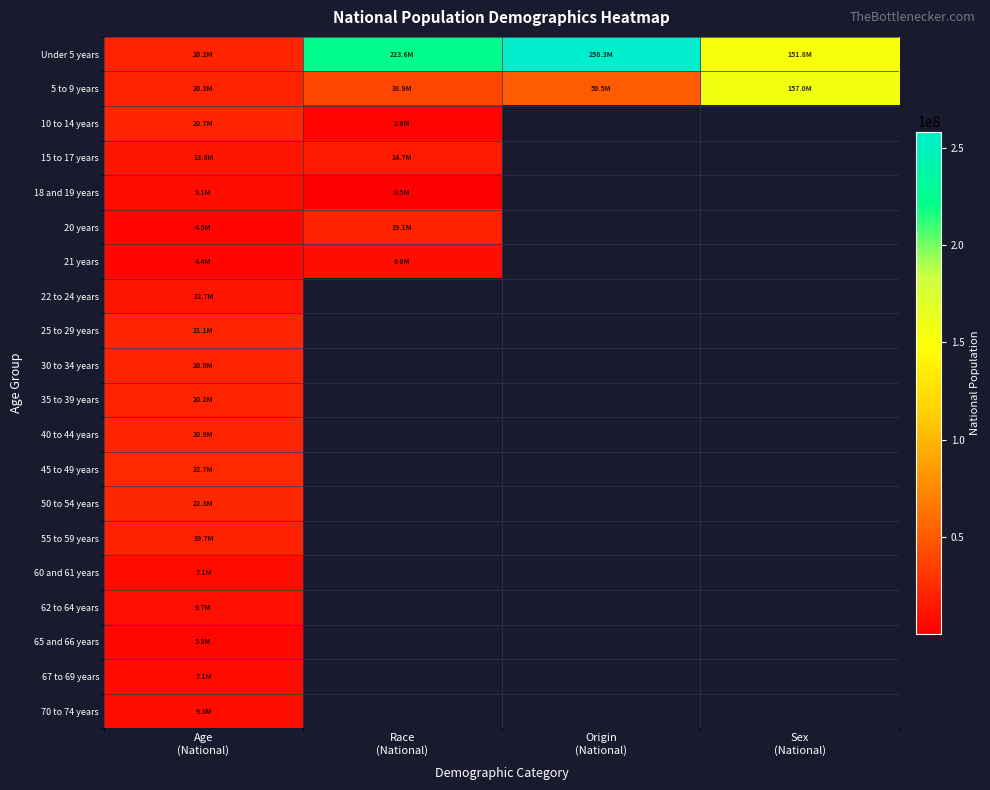

How many positive values does the 65 and 66 years series have?

1